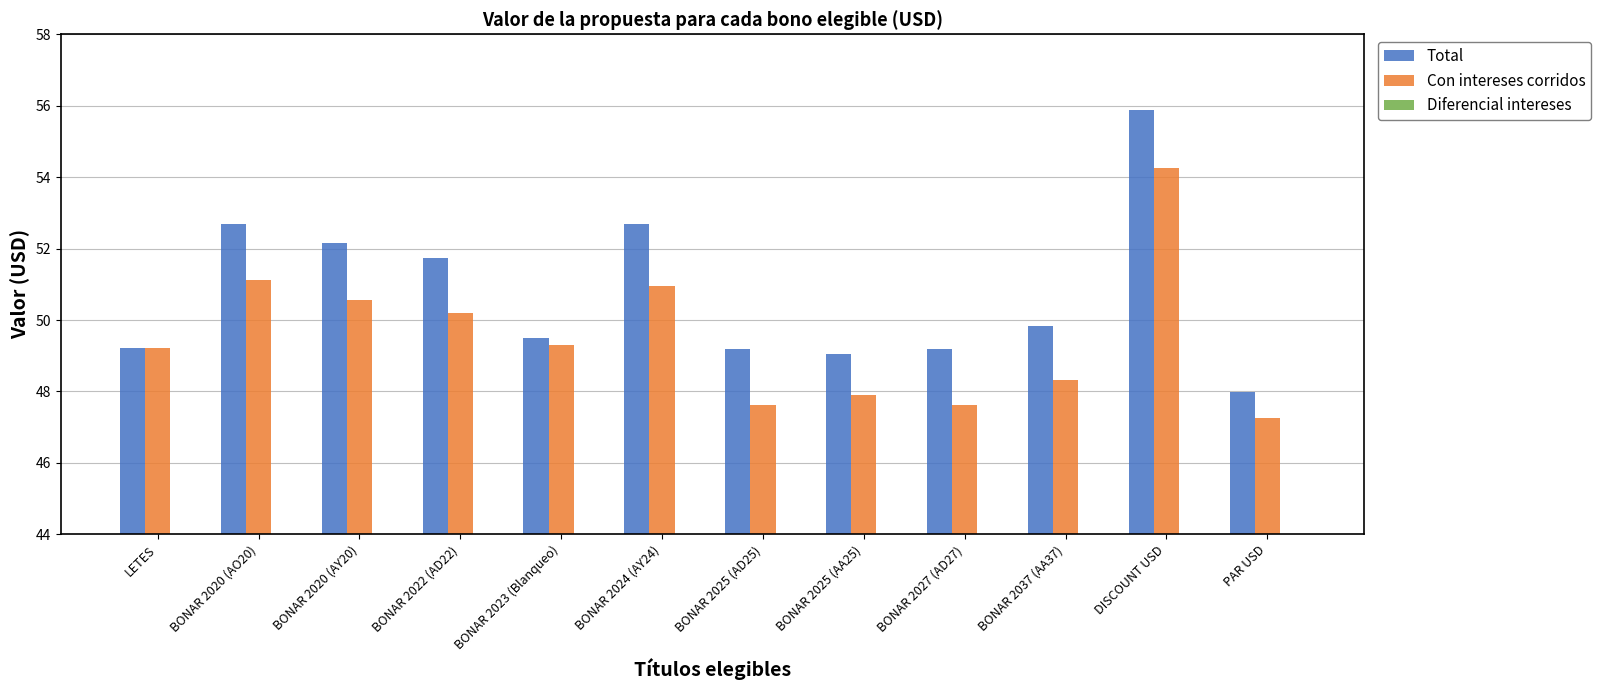

Reading left to right, list all the values displayed in this chart.

Total: 49.2	52.7	52.1	51.7	49.5	52.7	49.2	49.0	49.2	49.8	55.9	48.0
Con intereses corridos: 49.2	51.1	50.6	50.2	49.3	51.0	47.6	47.9	47.6	48.3	54.2	47.3
Diferencial intereses: 0.0	1.6	1.6	1.5	0.2	1.7	1.6	1.1	1.6	1.5	1.6	0.7